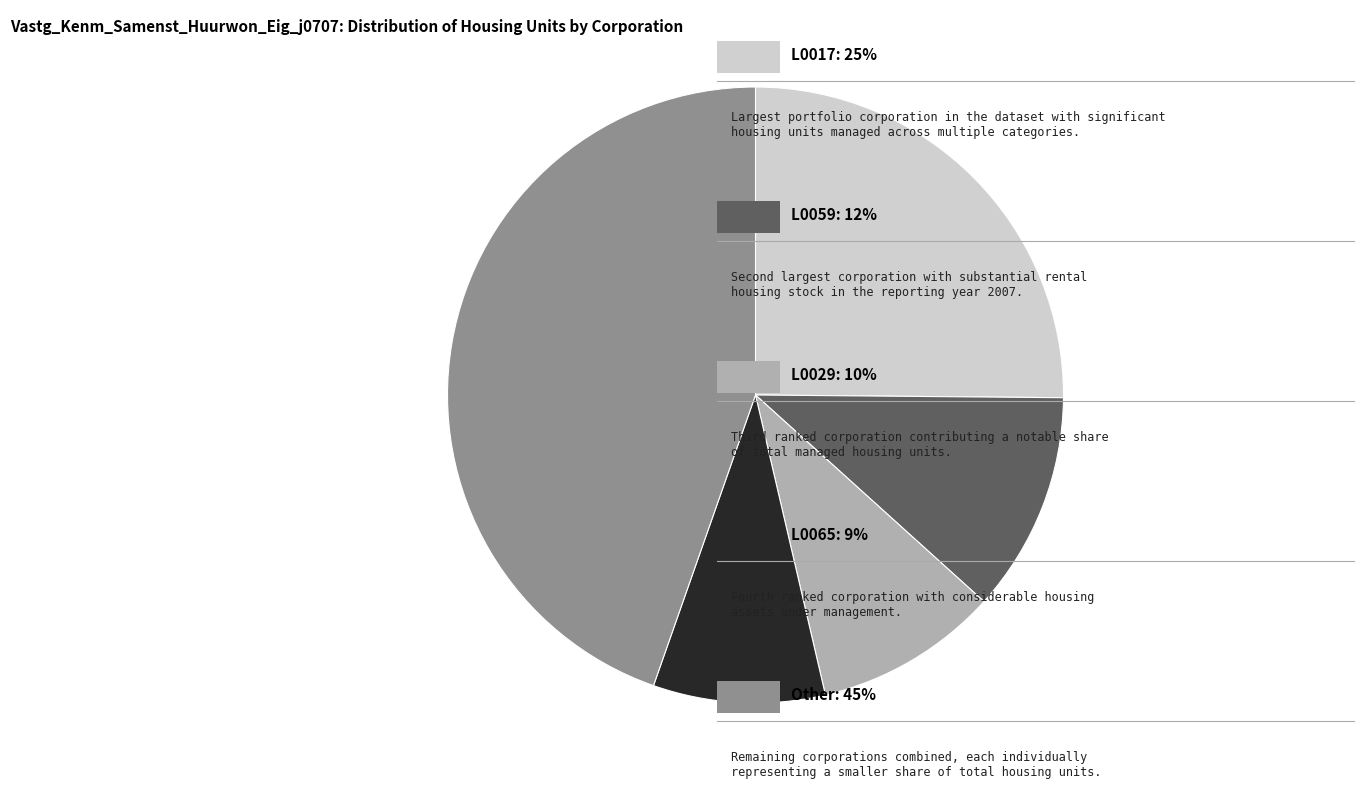

Is there a majority slice in this chart?

No